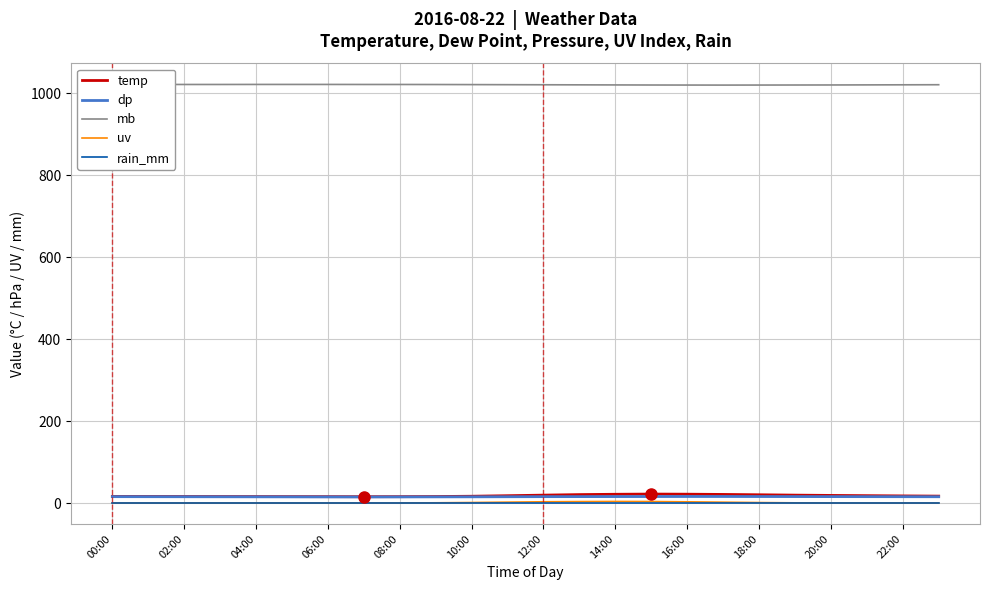

List the series in order of their peak value, highest first.

mb, temp, dp, uv, rain_mm